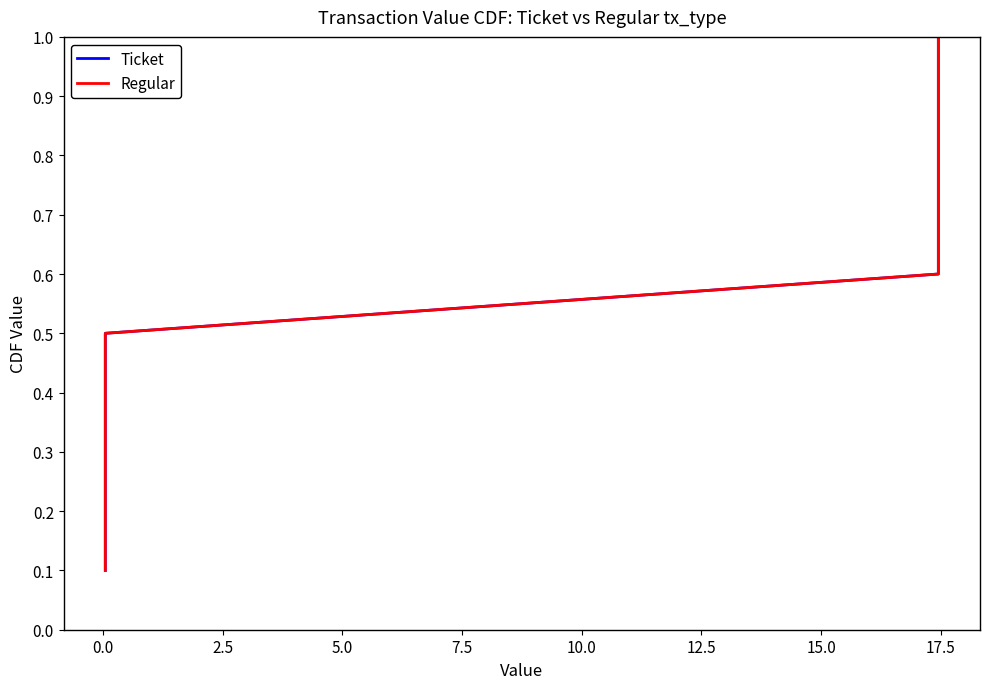

What is the highest value of the Ticket series?

1.0